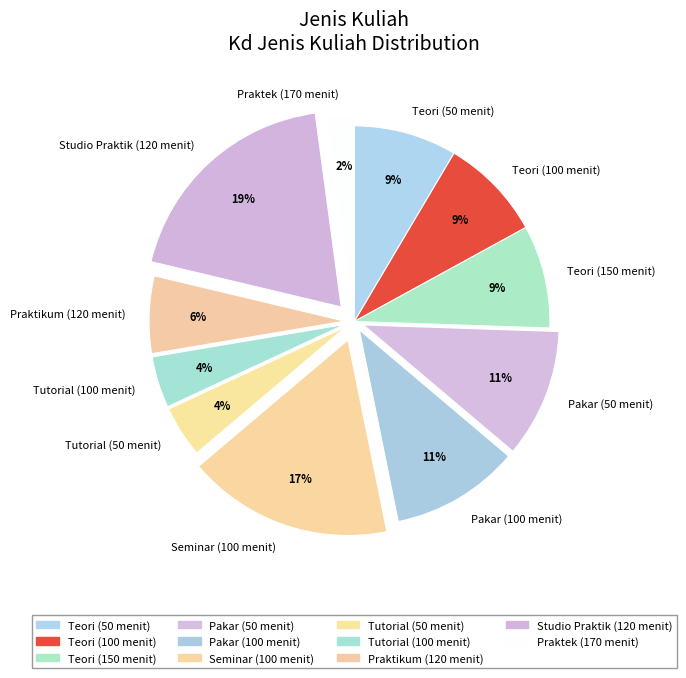

Do Pakar (100 menit) and Tutorial (50 menit) together represent more than half of the pie?

No